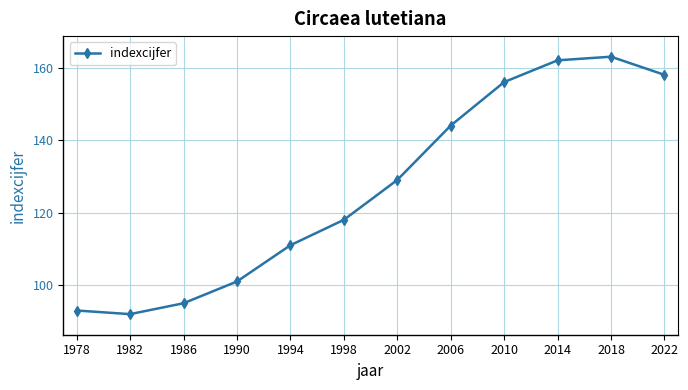

How many lines are shown in the chart?

1